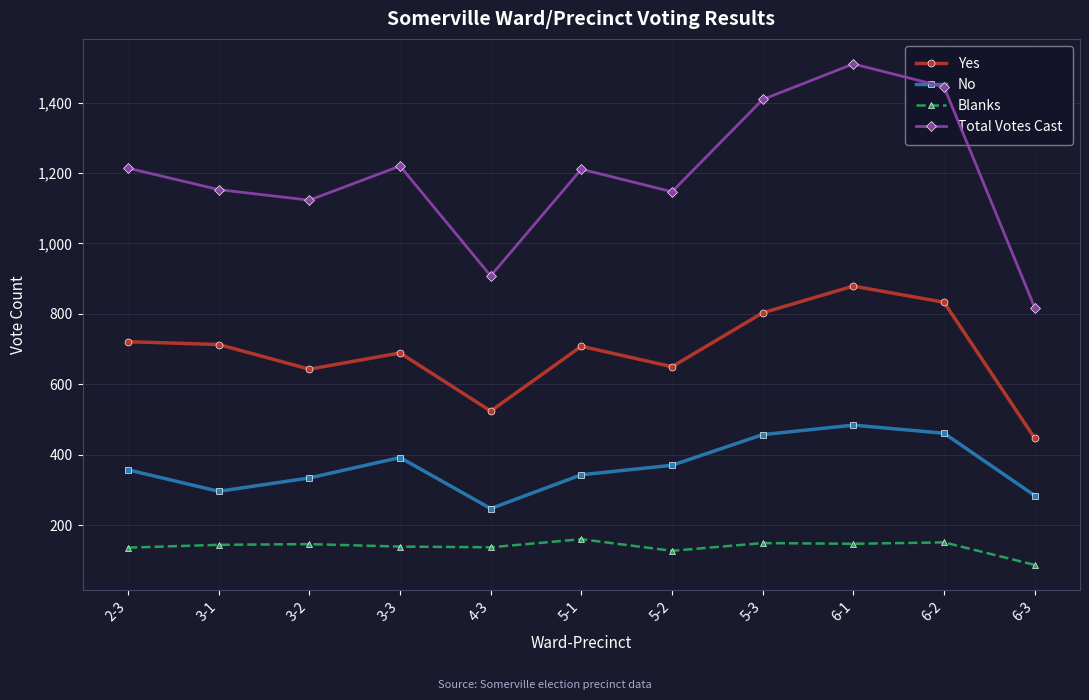

At how many categories does at least one series exceed 845?

10